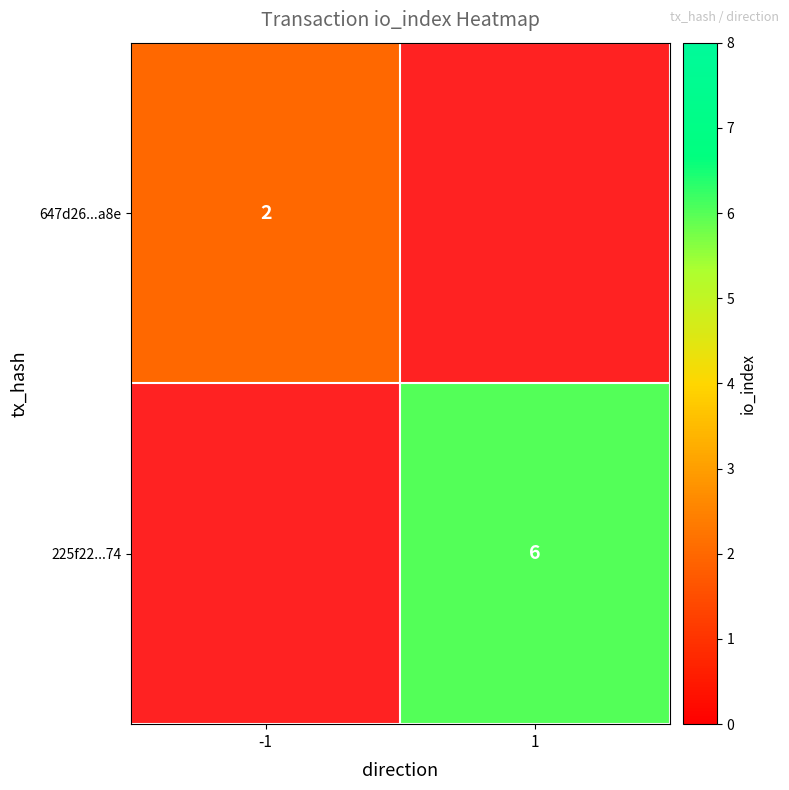

What is the minimum value shown in the chart?

2.0